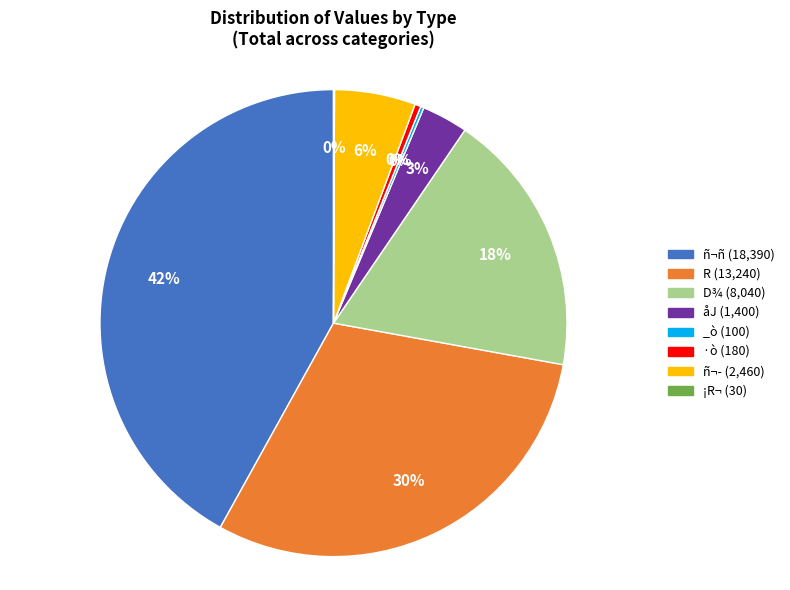

Combined, do ñ¬ñ (18,390) and R (13,240) account for over 50%?

Yes